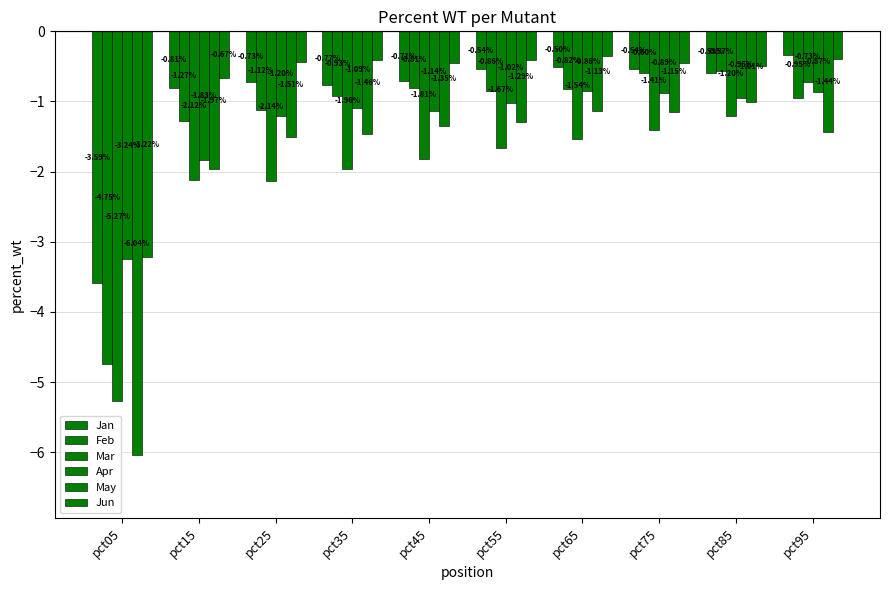

What is the sum of all Feb values?

-12.7